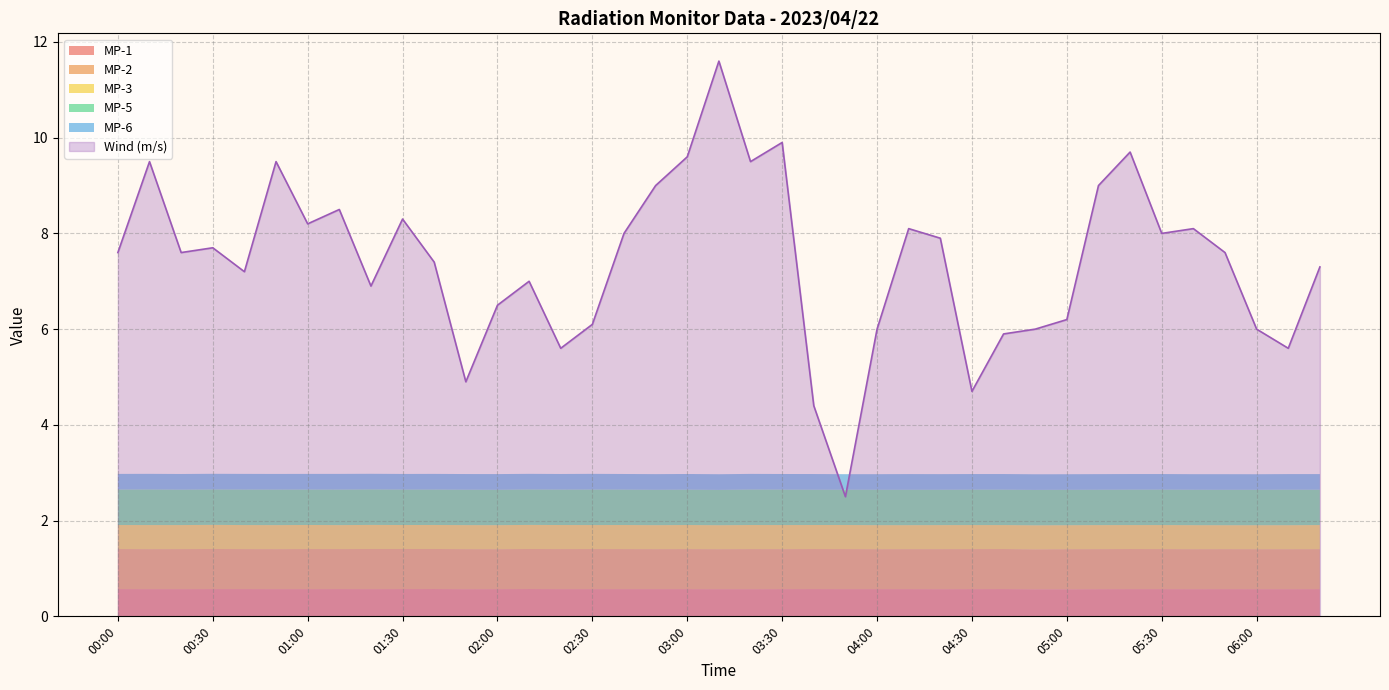

Read the Wind value at 05:20.

9.7